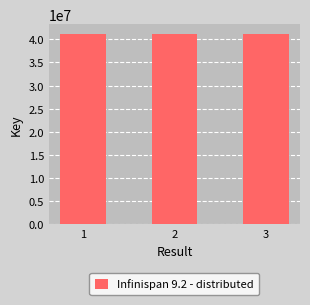

What is the minimum value shown in the chart?

41189409